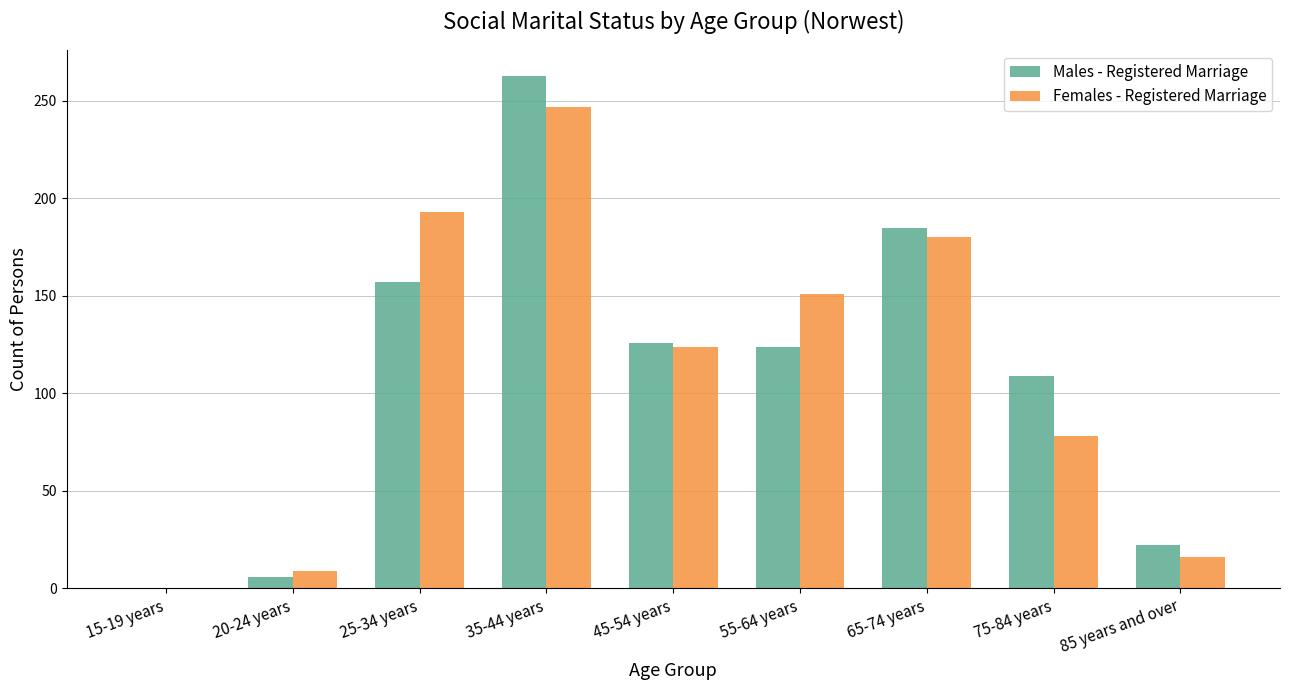

What is the maximum value shown in the chart?

263